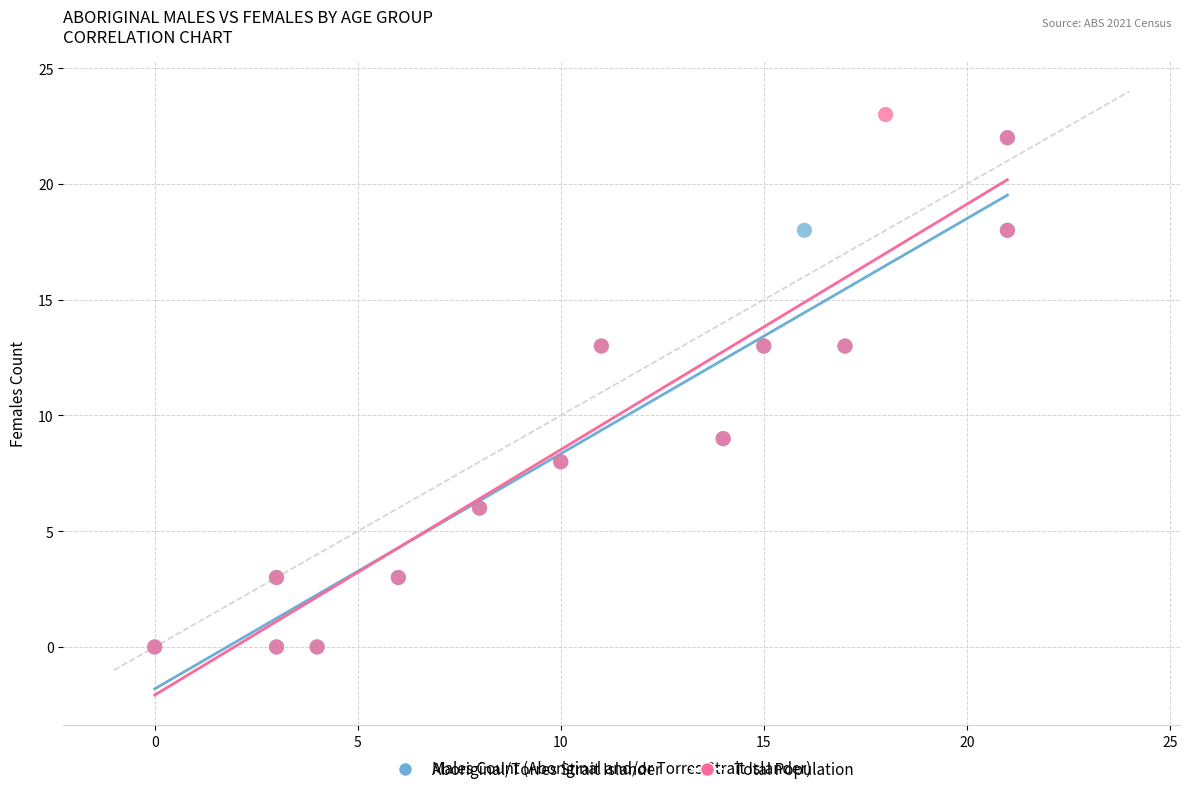

Which series has the widest spread of Y values?

Total Population